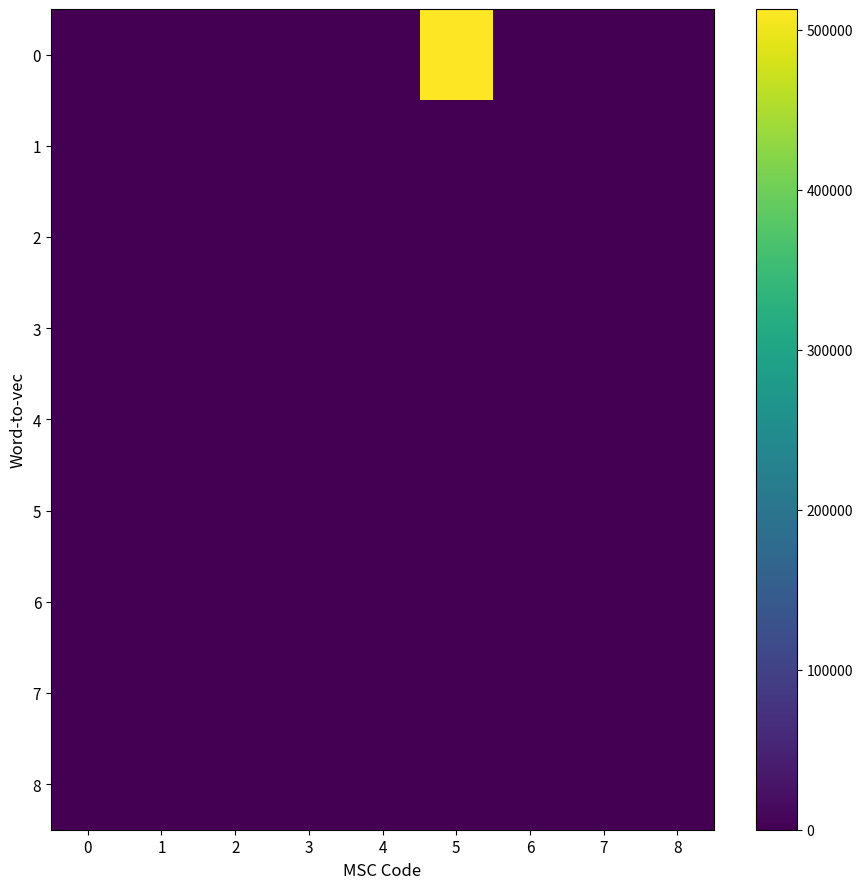

Reading right to left, what are all the values shown in this chart?

0: 8=0	7=0	6=0	5=513114	4=0	3=240	2=200	1=120	0=100
1: 8=0	7=0	6=0	5=0	4=0	3=240	2=200	1=120	0=100
2: 8=0	7=0	6=0	5=0	4=0	3=240	2=200	1=120	0=100
3: 8=0	7=0	6=0	5=0	4=0	3=240	2=200	1=120	0=100
4: 8=0	7=0	6=0	5=0	4=0	3=240	2=200	1=120	0=100
5: 8=0	7=0	6=0	5=0	4=0	3=240	2=200	1=120	0=100
6: 8=0	7=0	6=0	5=0	4=0	3=240	2=200	1=120	0=100
7: 8=0	7=530	6=0	5=0	4=0	3=0	2=0	1=0	0=0
8: 8=0	7=0	6=0	5=0	4=0	3=0	2=0	1=0	0=0